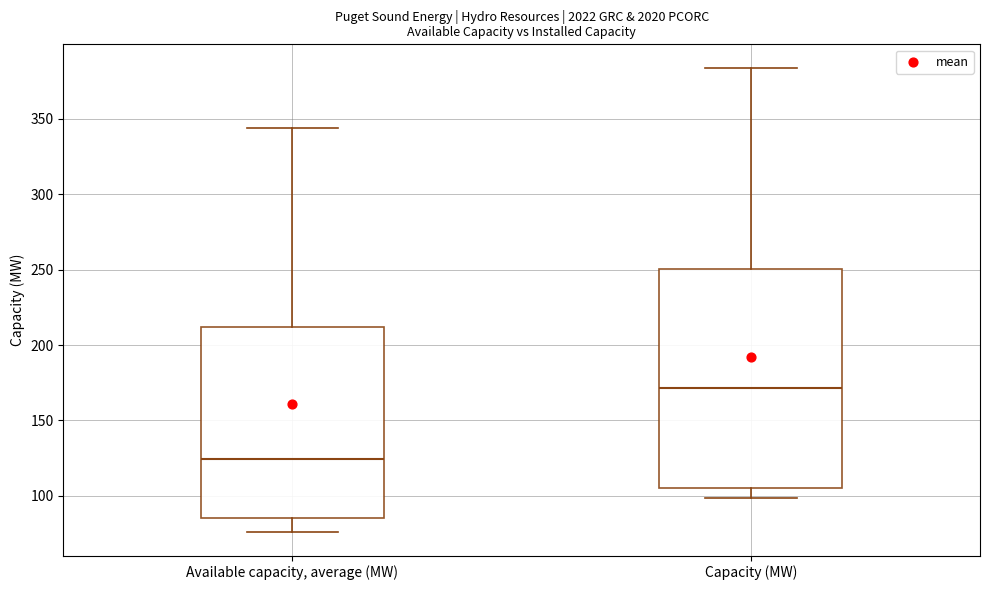

Where does the upper whisker of the box for Available capacity, average (MW) end on the y-axis? The values are not printed on the chart, so give them approximately, as read against the axis.

345